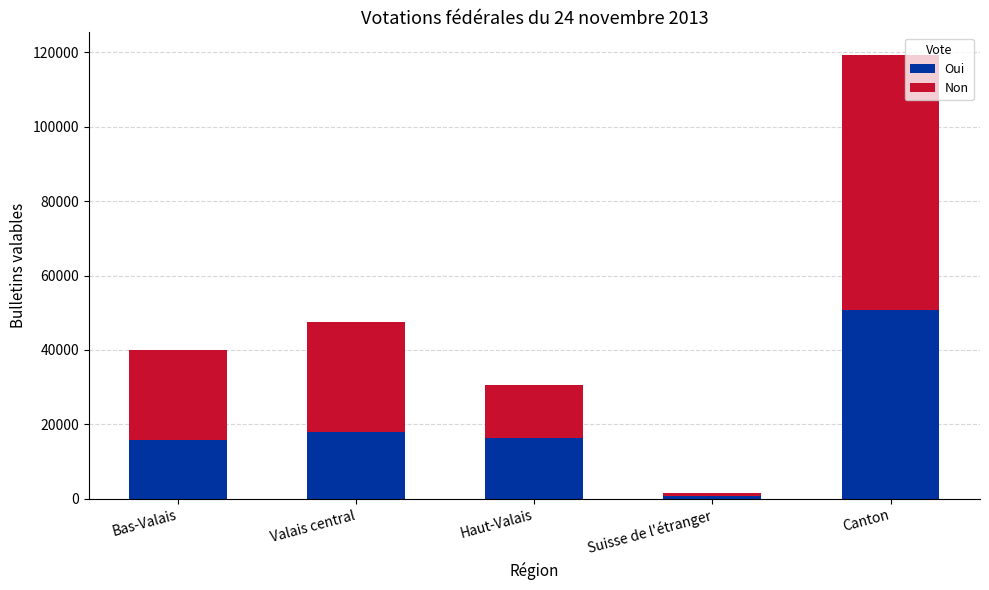

What is the total value across all series at Haut-Valais?

30535